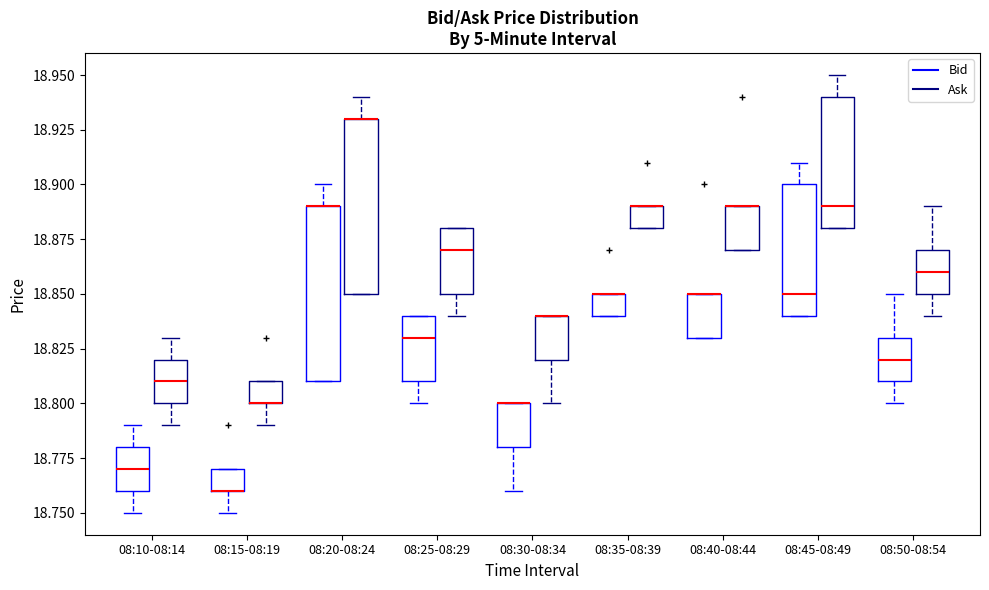

Reading left to right, read every box against the y-axis: the position of its median line, the range the box covers, and the ends of its whiskers. The values are not printed on the chart, so give them approximately, as read against the axis.

08:10-08:14 (Bid): median 18.77, box 18.76 to 18.78, whiskers 18.75 to 18.79
08:10-08:14 (Ask): median 18.81, box 18.80 to 18.82, whiskers 18.79 to 18.83
08:15-08:19 (Bid): median 18.76 (drawn on the box's lower edge), box 18.76 to 18.77, whiskers 18.75 to 18.77
08:15-08:19 (Ask): median 18.80 (drawn on the box's lower edge), box 18.80 to 18.81, whiskers 18.79 to 18.81
08:20-08:24 (Bid): median 18.89 (drawn on the box's upper edge), box 18.81 to 18.89, whiskers 18.81 to 18.90
08:20-08:24 (Ask): median 18.93 (drawn on the box's upper edge), box 18.85 to 18.93, whiskers 18.85 to 18.94
08:25-08:29 (Bid): median 18.83, box 18.81 to 18.84, whiskers 18.80 to 18.84
08:25-08:29 (Ask): median 18.87, box 18.85 to 18.88, whiskers 18.84 to 18.88
08:30-08:34 (Bid): median 18.80 (drawn on the box's upper edge), box 18.78 to 18.80, whiskers 18.76 to 18.80
08:30-08:34 (Ask): median 18.84 (drawn on the box's upper edge), box 18.82 to 18.84, whiskers 18.80 to 18.84
08:35-08:39 (Bid): median 18.85 (drawn on the box's upper edge), box 18.84 to 18.85, whiskers 18.84 to 18.85
08:35-08:39 (Ask): median 18.89 (drawn on the box's upper edge), box 18.88 to 18.89, whiskers 18.88 to 18.89
08:40-08:44 (Bid): median 18.85 (drawn on the box's upper edge), box 18.83 to 18.85, whiskers 18.83 to 18.85
08:40-08:44 (Ask): median 18.89 (drawn on the box's upper edge), box 18.87 to 18.89, whiskers 18.87 to 18.89
08:45-08:49 (Bid): median 18.85, box 18.84 to 18.90, whiskers 18.84 to 18.91
08:45-08:49 (Ask): median 18.89, box 18.88 to 18.94, whiskers 18.88 to 18.95
08:50-08:54 (Bid): median 18.82, box 18.81 to 18.83, whiskers 18.80 to 18.85
08:50-08:54 (Ask): median 18.86, box 18.85 to 18.87, whiskers 18.84 to 18.89